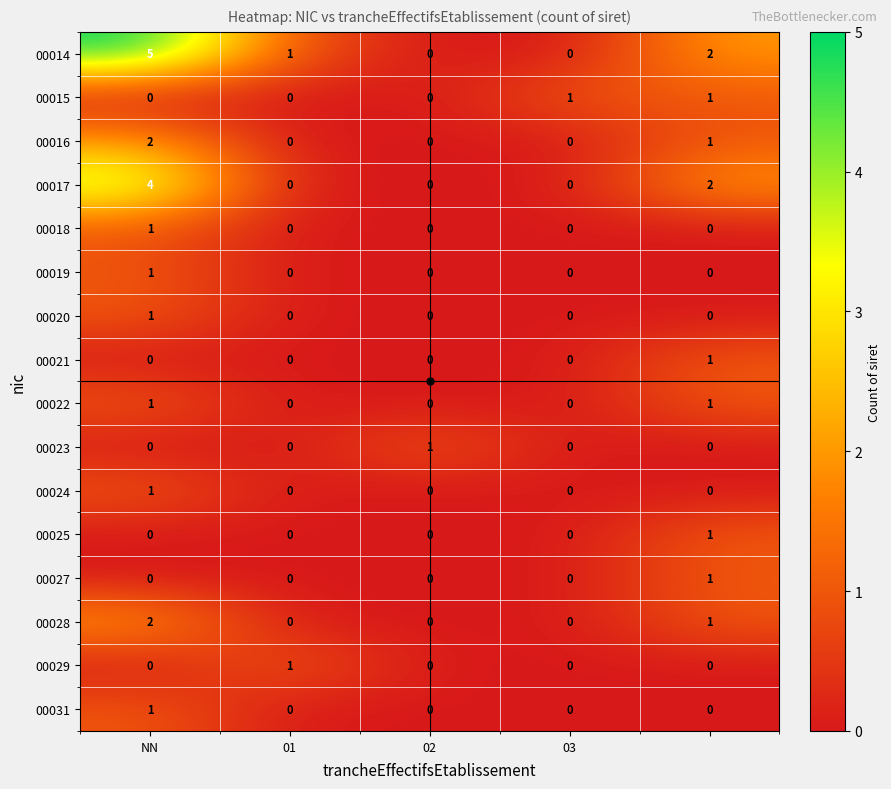

At how many categories does at least one series exceed 0?

5